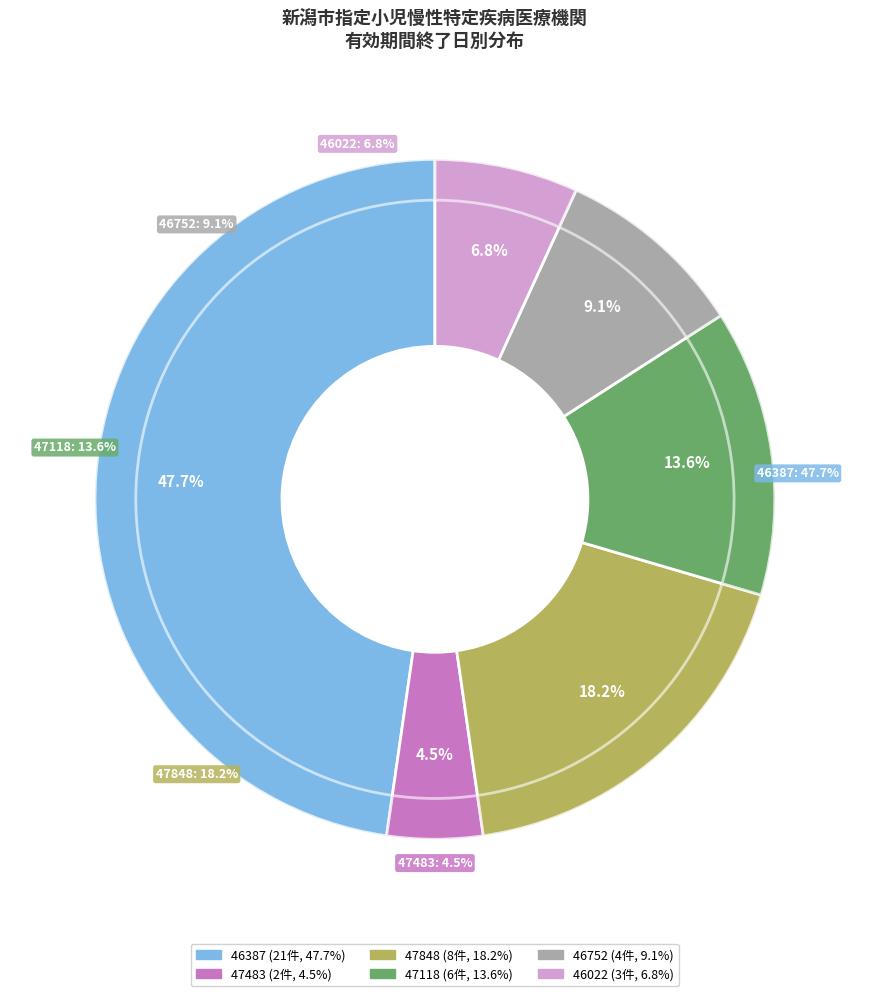

Is the sum of 47118 and 47483 greater than half?

No